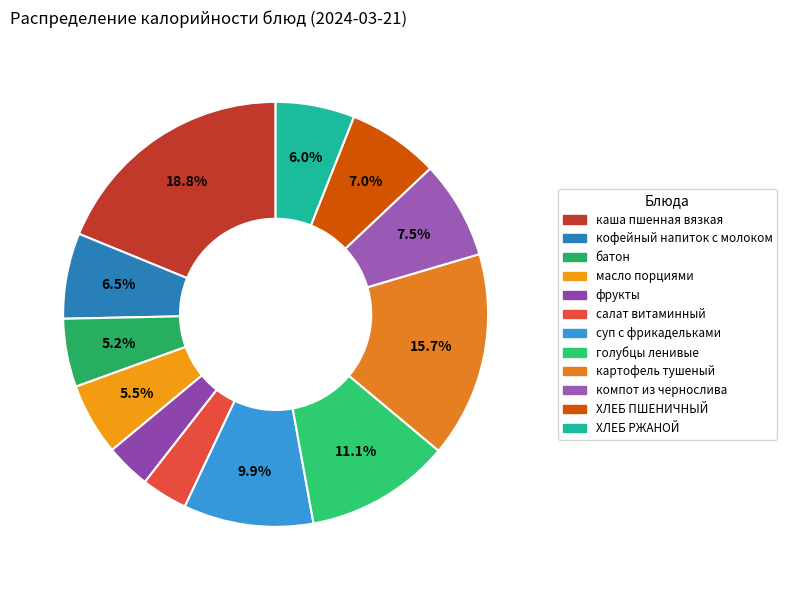

To the nearest percent, what percentage of the pie is батон?

5%